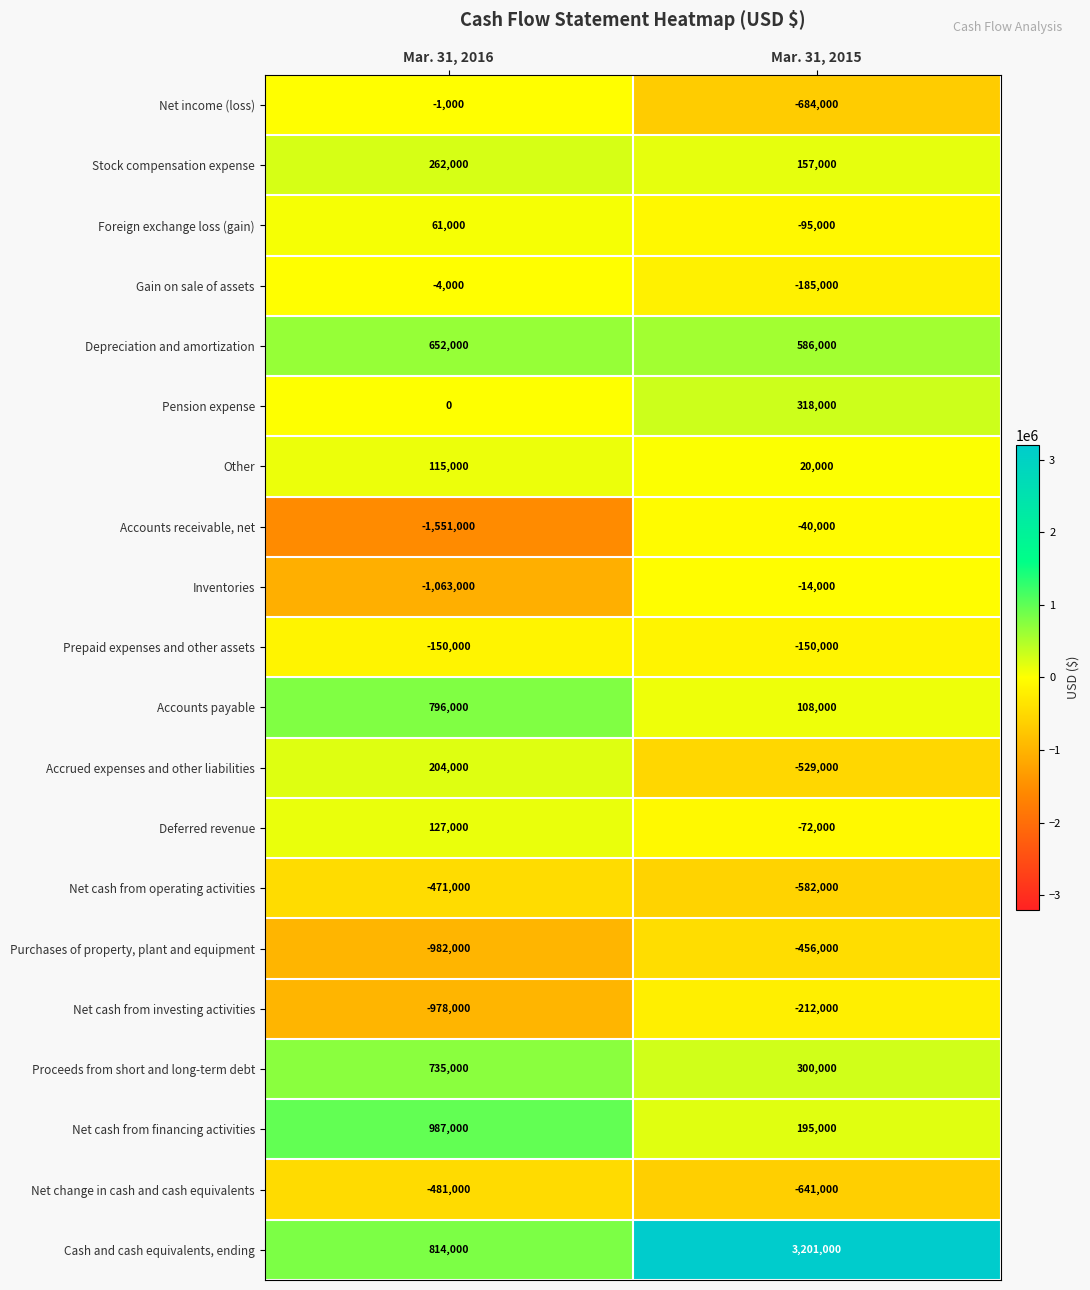

Which label corresponds to the largest value in the chart?

Mar. 31, 2015